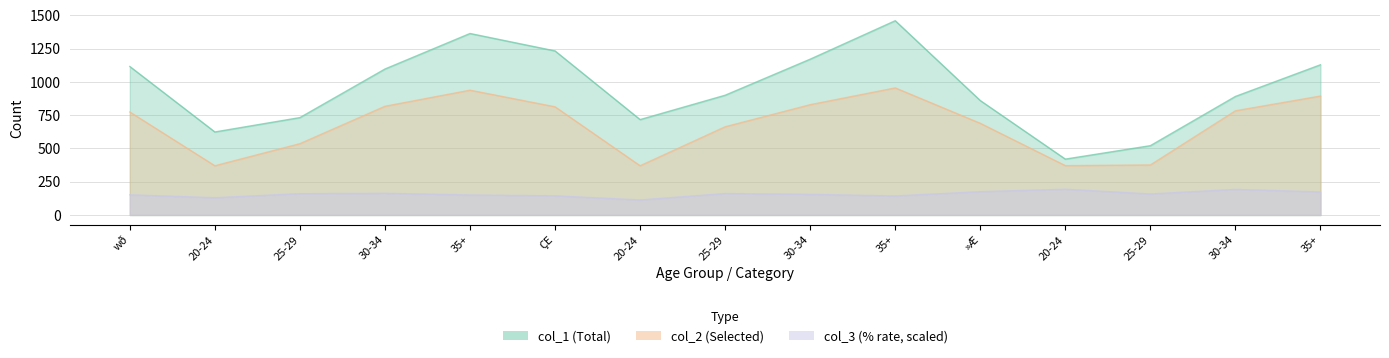

What is the total value across all series at 30-34?

2077.2